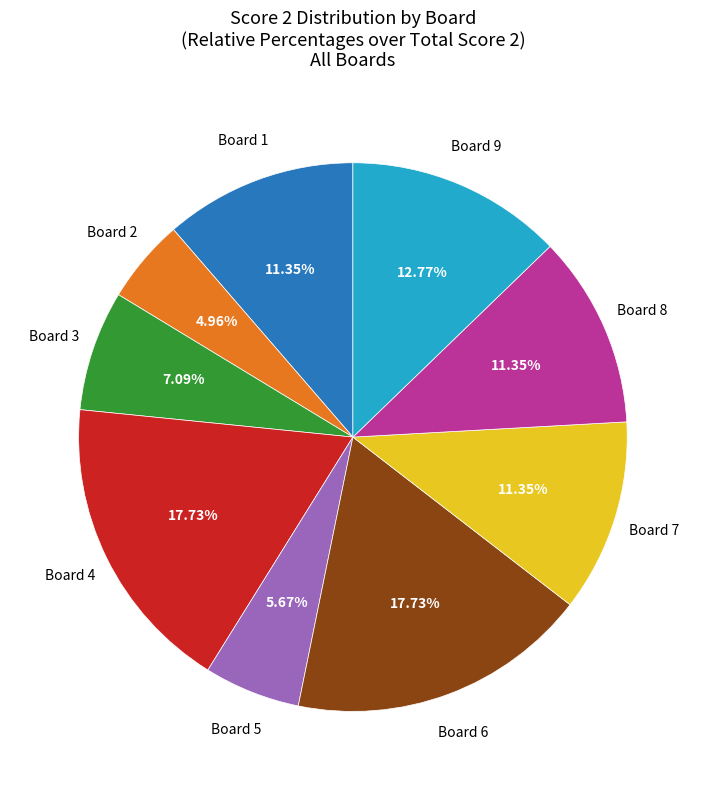

Does any single category account for the majority?

No